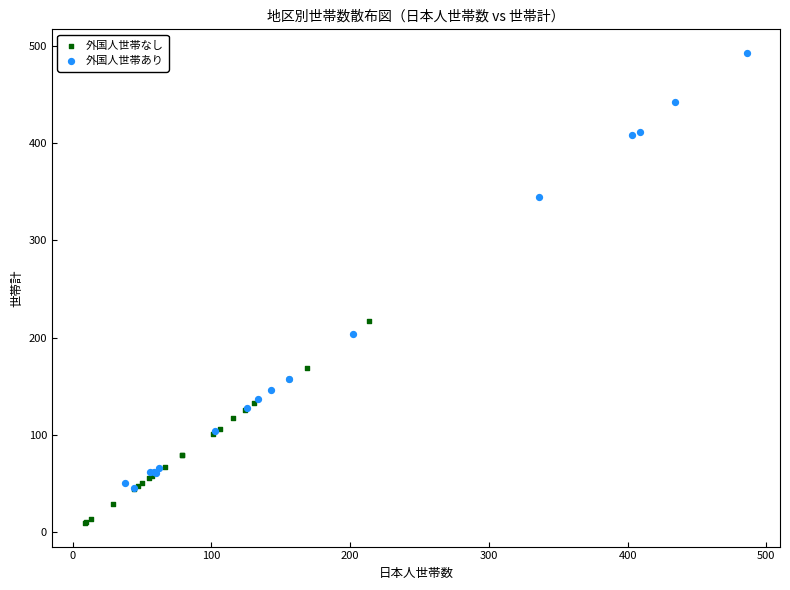

Which series contains the highest Y value?

外国人世帯あり